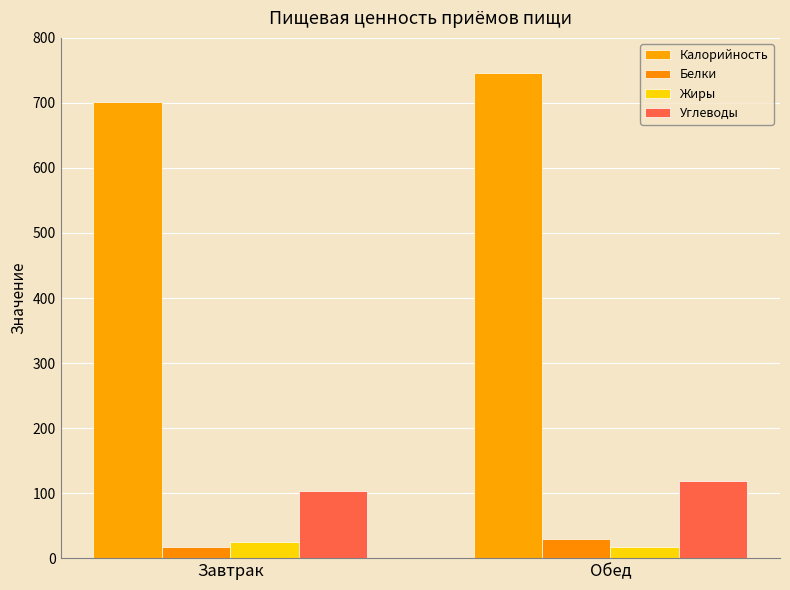

Reading left to right, list all the values displayed in this chart.

Калорийность: Завтрак=702.2	Обед=746.1
Белки: Завтрак=17.1	Обед=29.8
Жиры: Завтрак=24.8	Обед=17.3
Углеводы: Завтрак=102.8	Обед=117.9